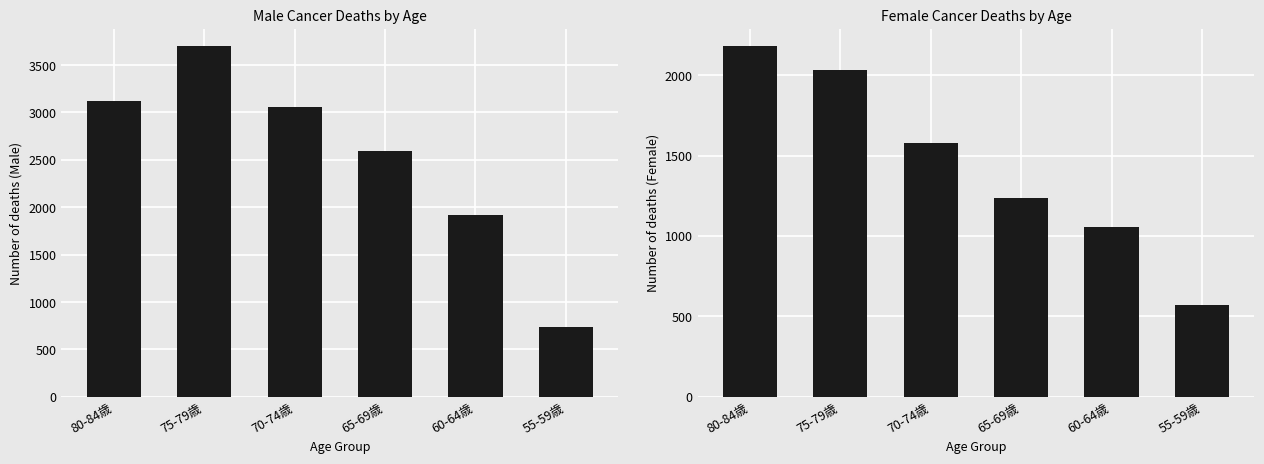

How many groups of bars are there?

6